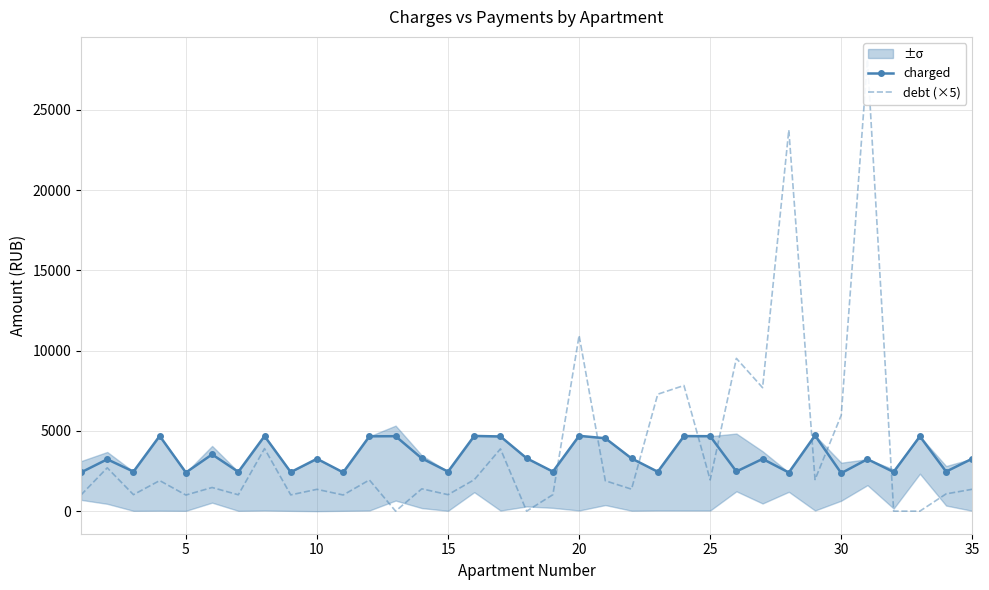

Which series has the largest total across all categories?

debt (×5)